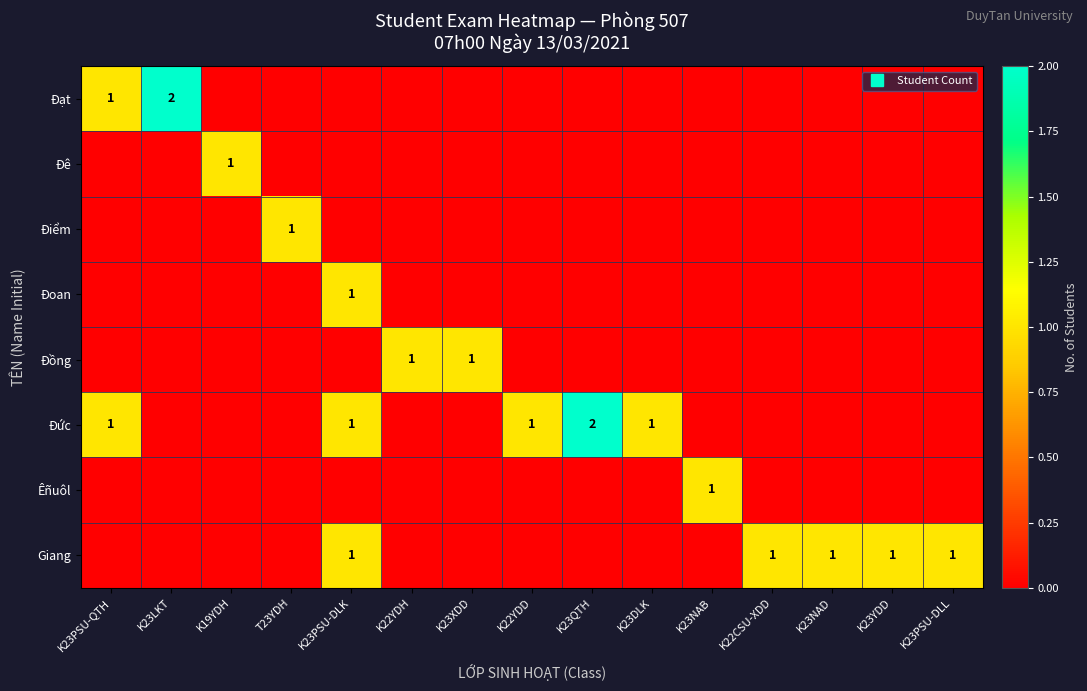

Between K19YDH and K23NAB, which is larger?

K19YDH